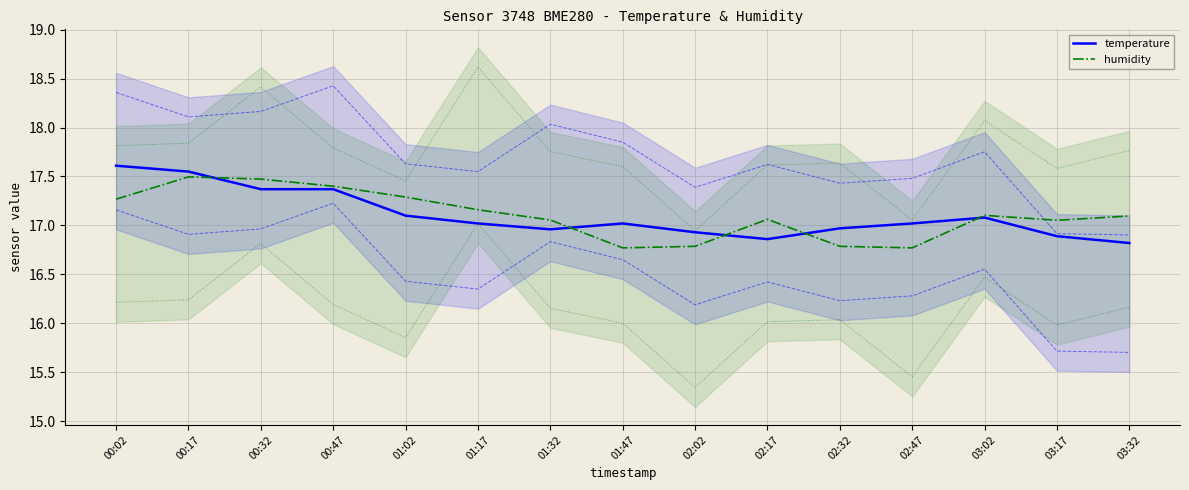

Which series has the widest spread of values?

temperature